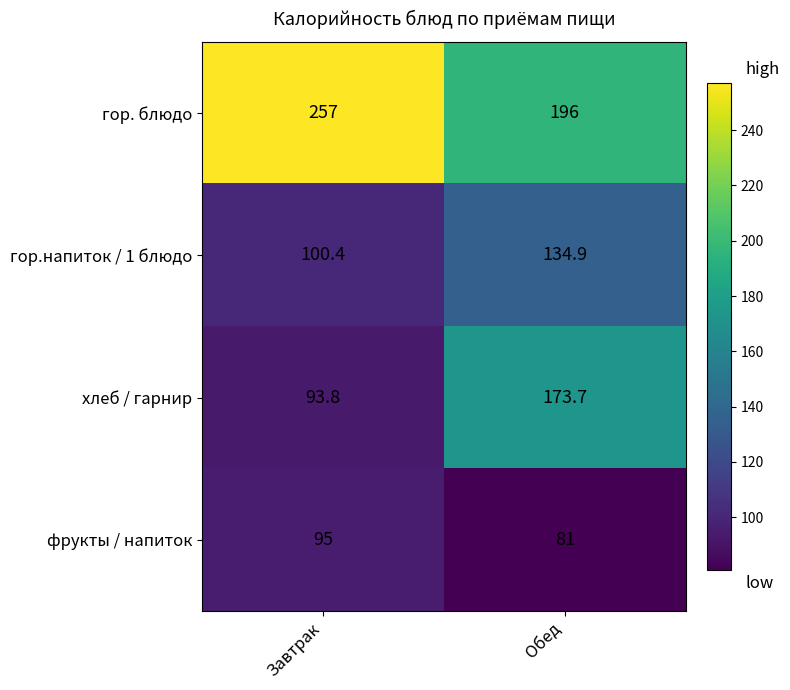

Which series has the largest total across all categories?

гор. блюдо